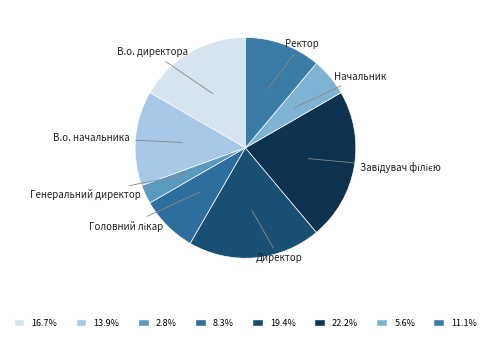

Which category has the smallest portion of the pie?

Генеральний директор